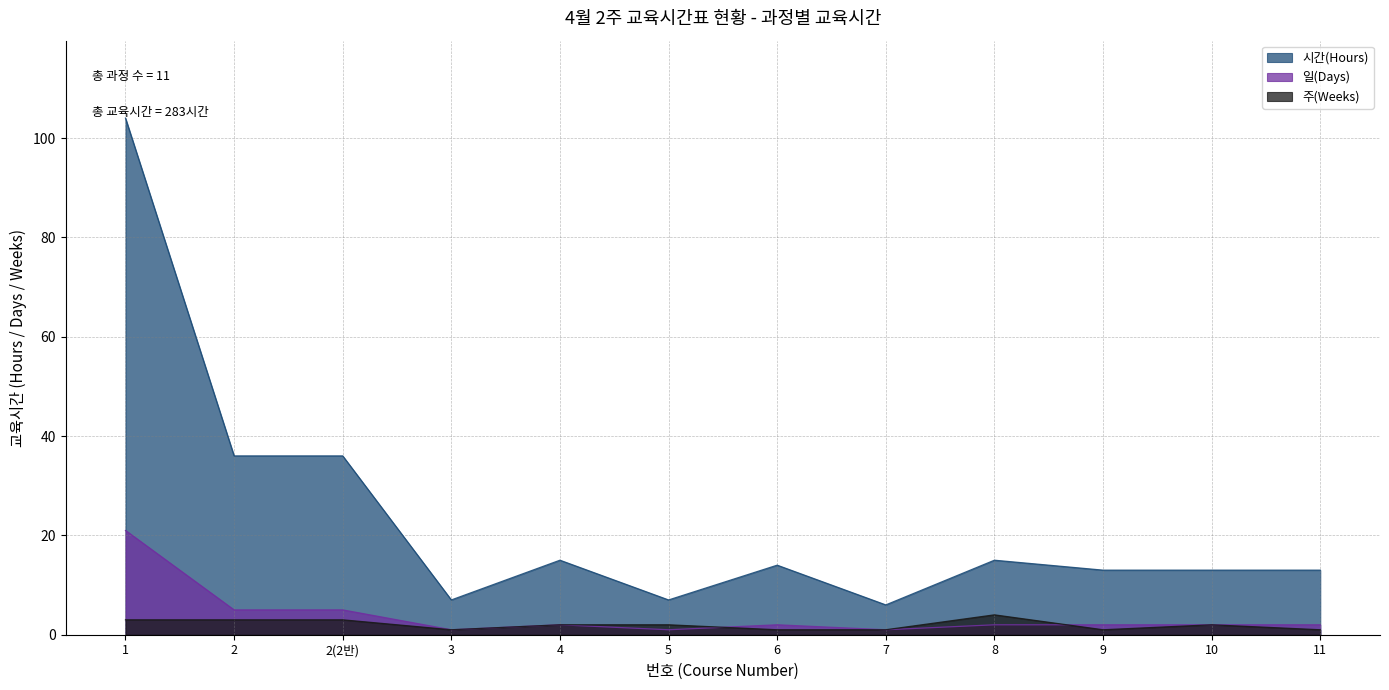

True or false: 주(Weeks) and 시간(Hours) cross at least once.

False